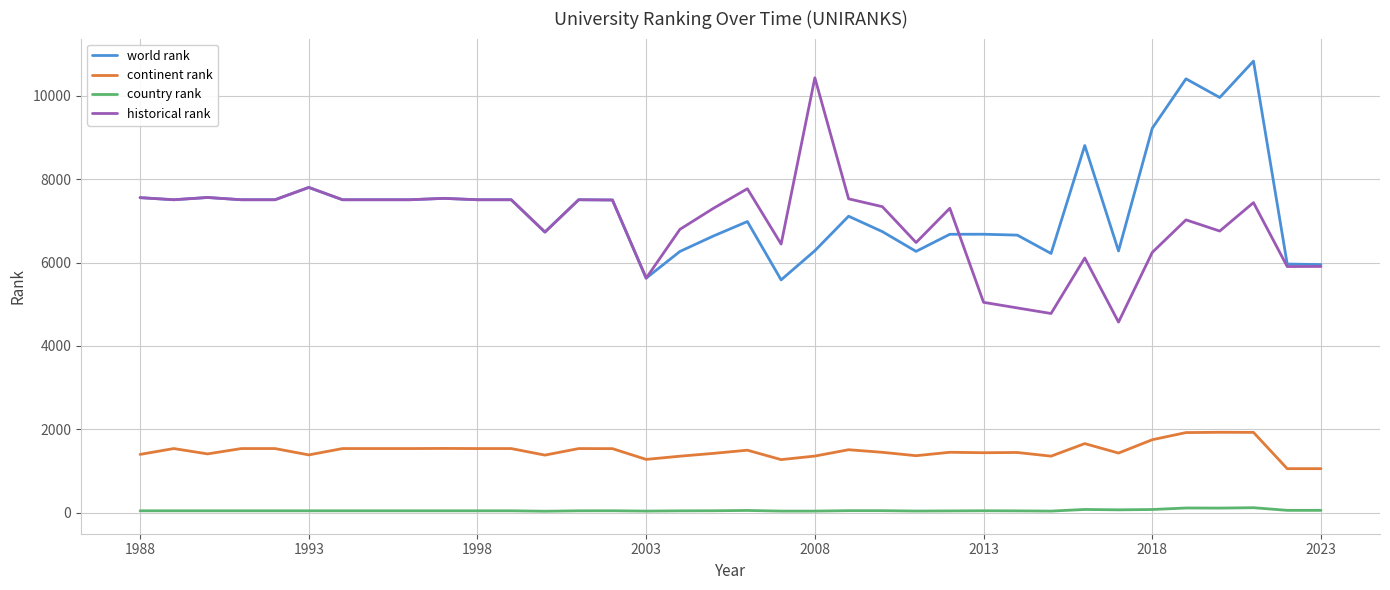

What are all the series names shown in the legend?

world rank, continent rank, country rank, historical rank